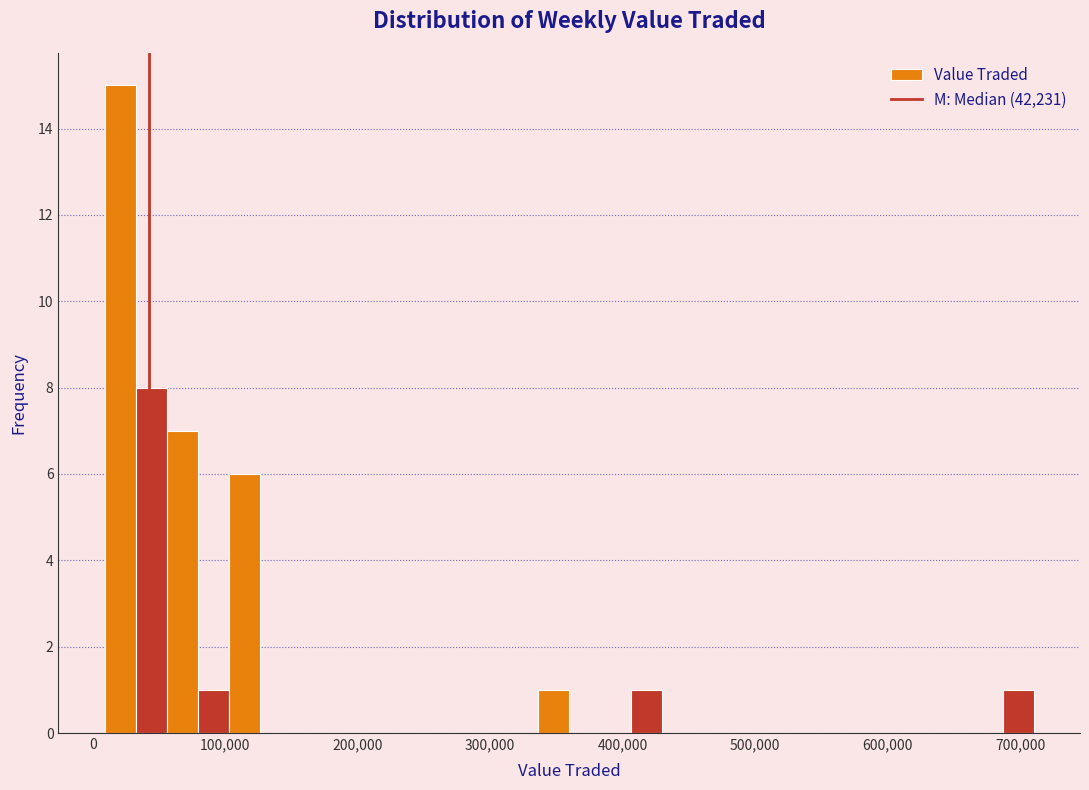

Read against the x-axis, roughly where is the centre of the tallest bar?

20000